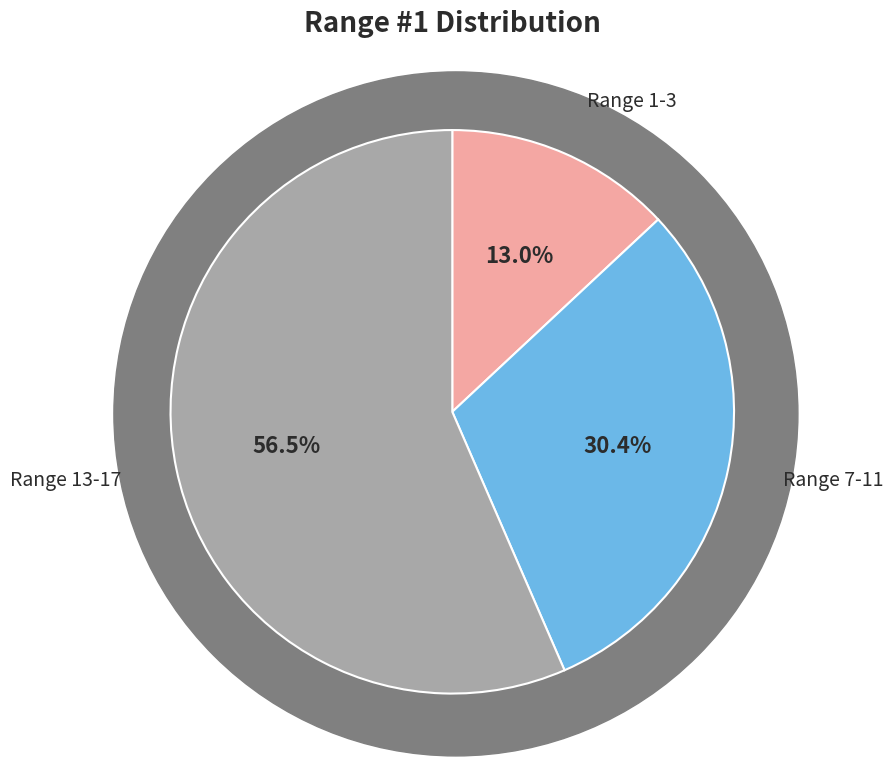

Which slice represents more than half of the pie?

Range 13-17